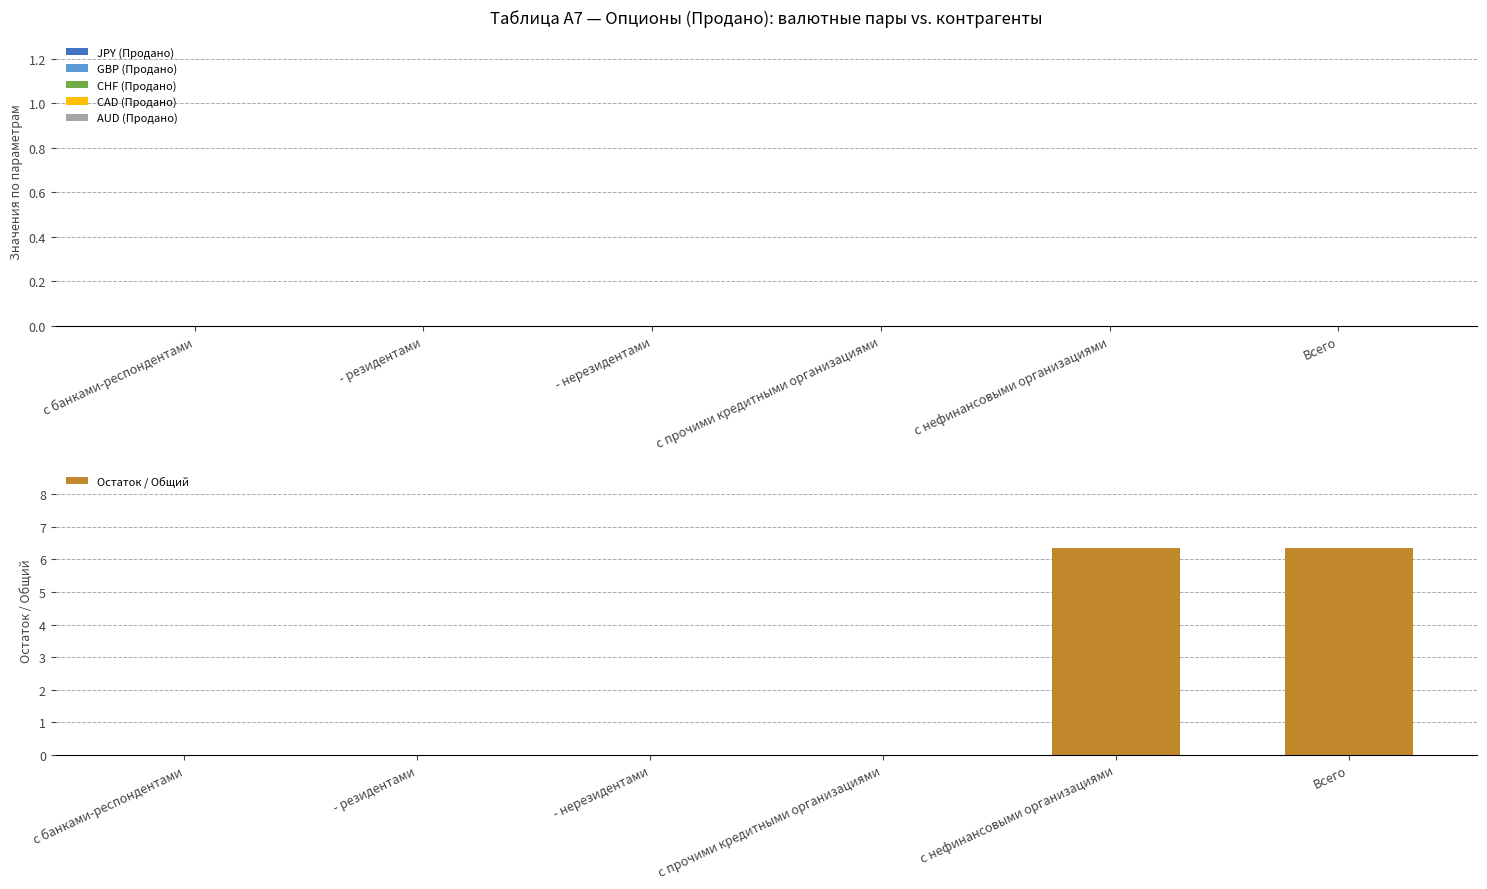

What is the sum of all values?

12.7